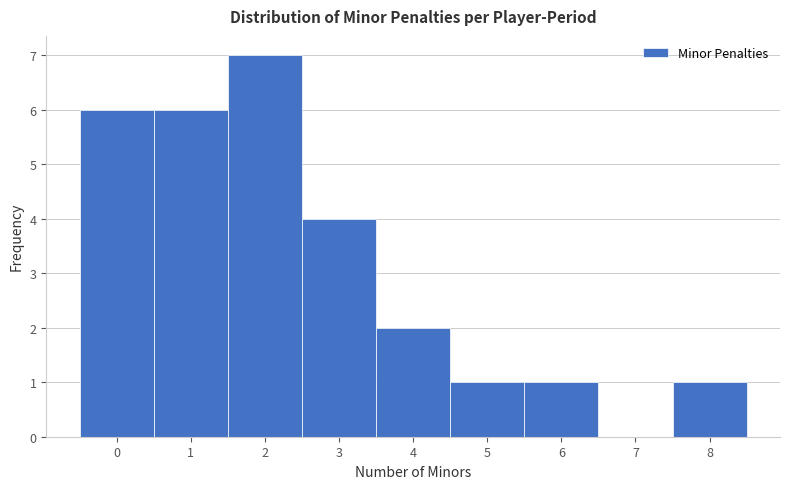

Reading left to right, list every bar in this chart as the range it spans on the x-axis followed by its height. The values are not printed on the chart, so give them approximately, as read against the axis.

-0.5 to 0.5: 6
0.5 to 1.5: 6
1.5 to 2.5: 7
2.5 to 3.5: 4
3.5 to 4.5: 2
4.5 to 5.5: 1
5.5 to 6.5: 1
6.5 to 7.5: 0
7.5 to 8.5: 1